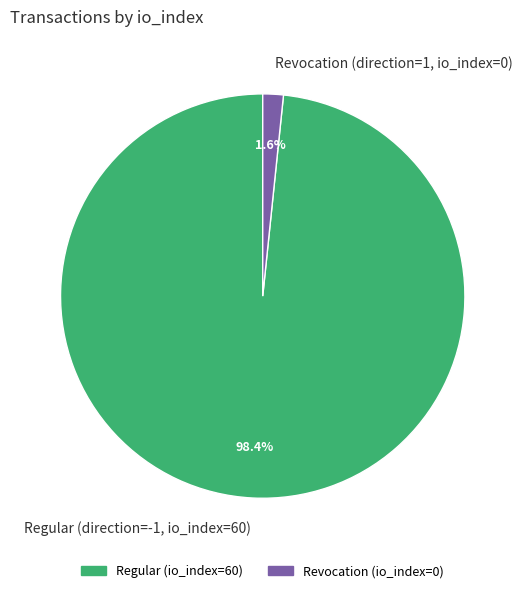

What is the total percentage of Regular (direction=-1, io_index=60) and Revocation (direction=1, io_index=0)?

100.0%